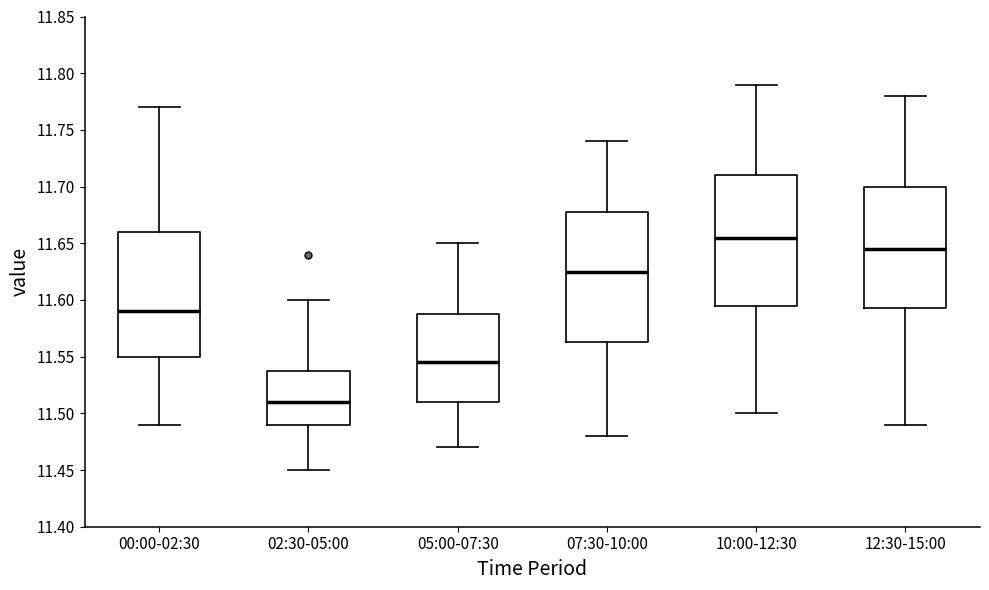

Where is the lower edge of the box for 05:00-07:30 on the y-axis? The values are not printed on the chart, so give them approximately, as read against the axis.

11.510